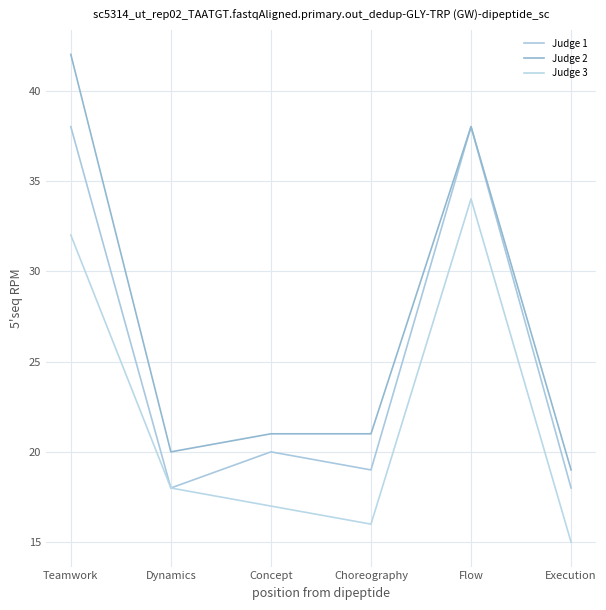

What is the highest value of the Judge 3 series?

34